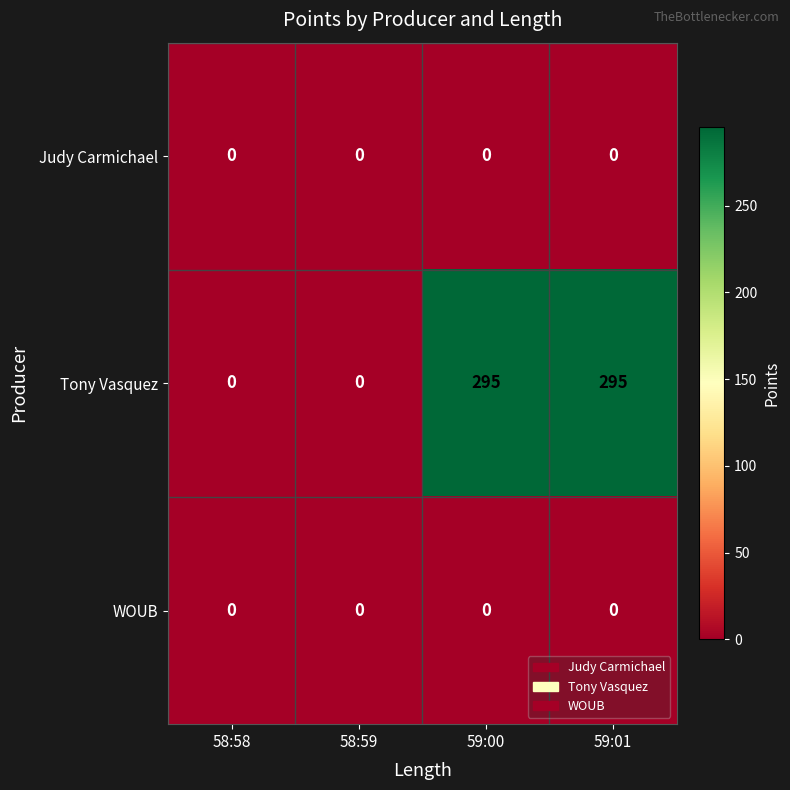

Reading left to right, transcribe all the data shown in this chart.

Judy Carmichael: 0	0	0	0
Tony Vasquez: 0	0	295	295
WOUB: 0	0	0	0